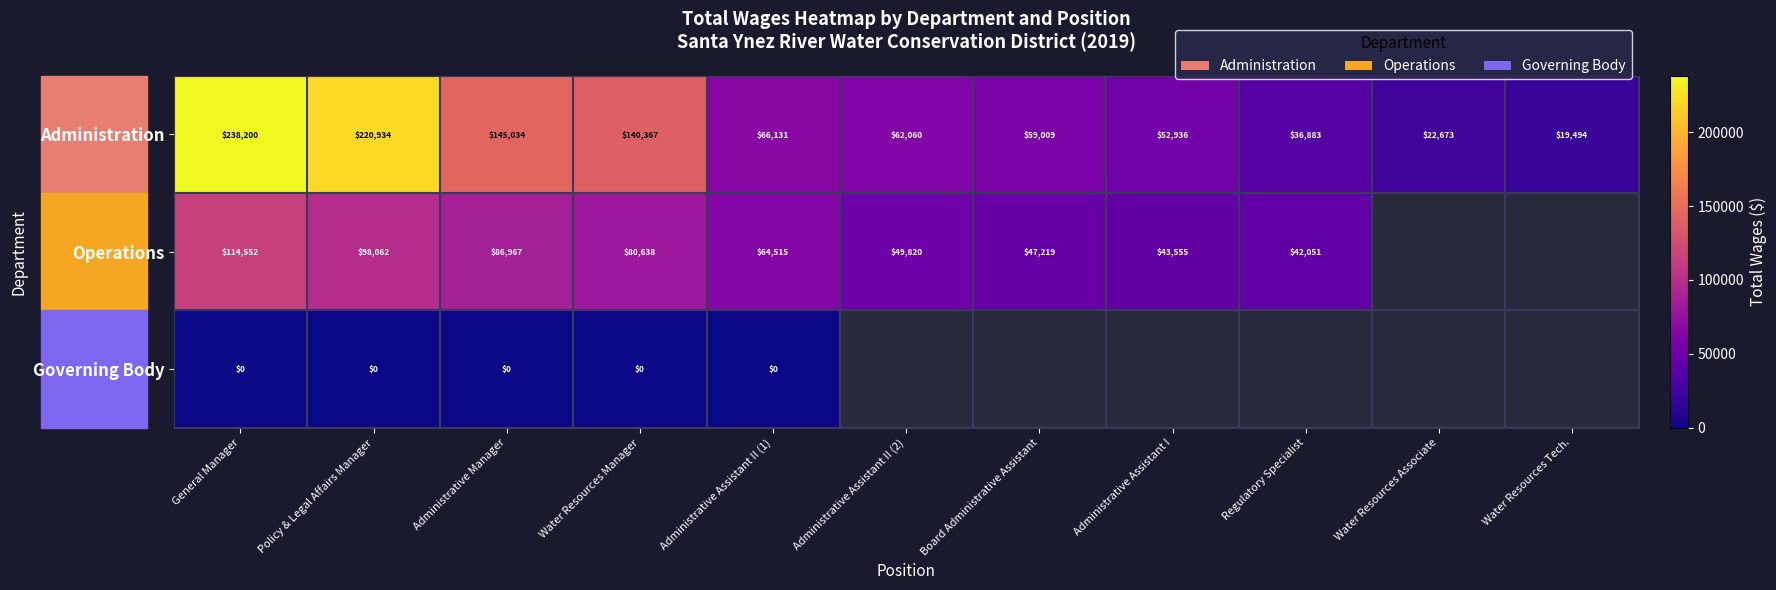

What is the sum of the Operations values at Regulatory Specialist and General Manager?

156603